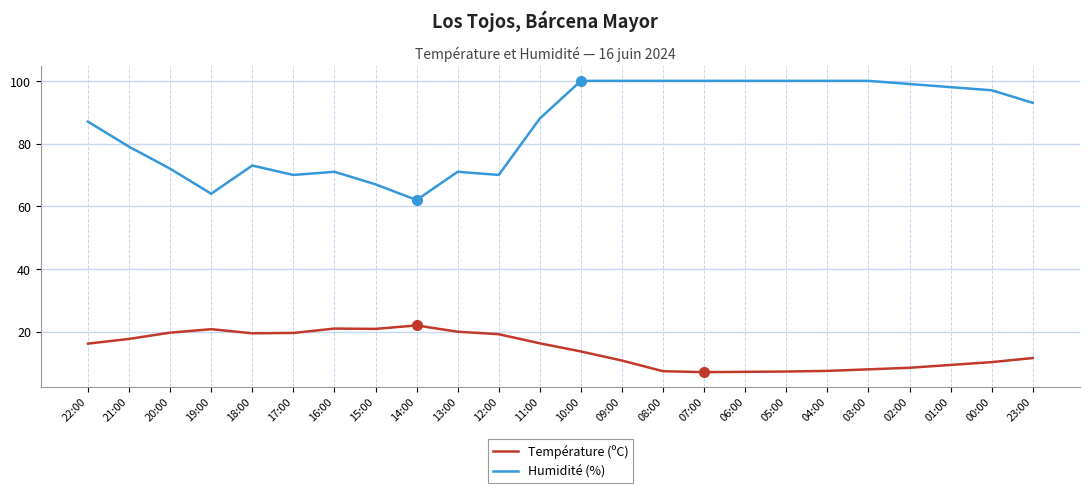

Is this an area chart (filled region under the line)?

No